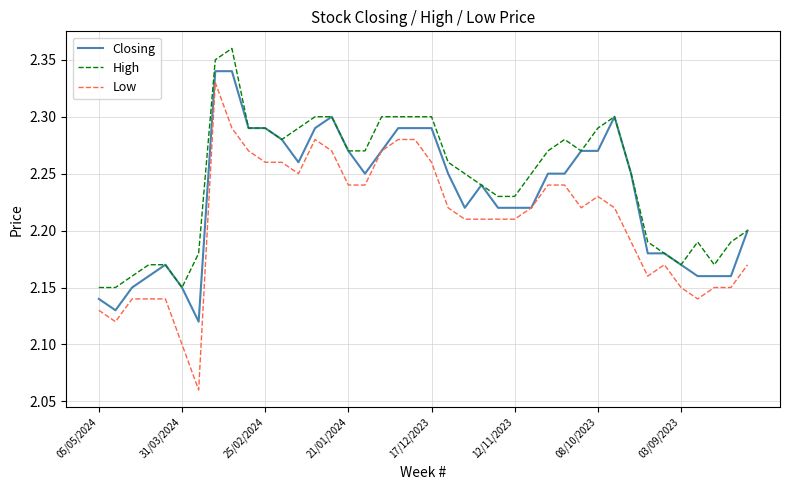

Which series has the largest range (max minus min)?

Low